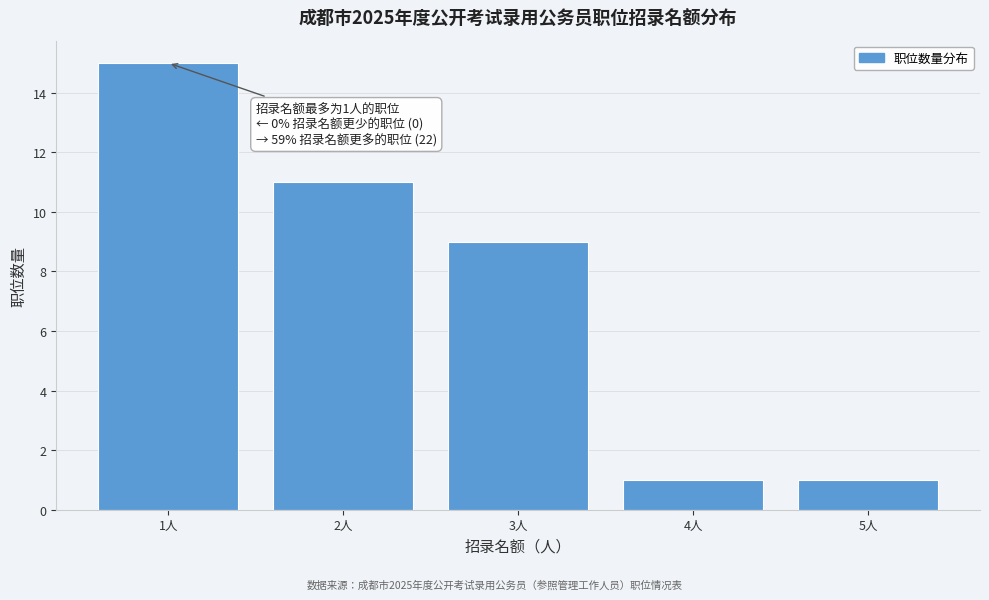

Reading right to left, transcribe all the data shown in this chart.

5人=1	4人=1	3人=9	2人=11	1人=15